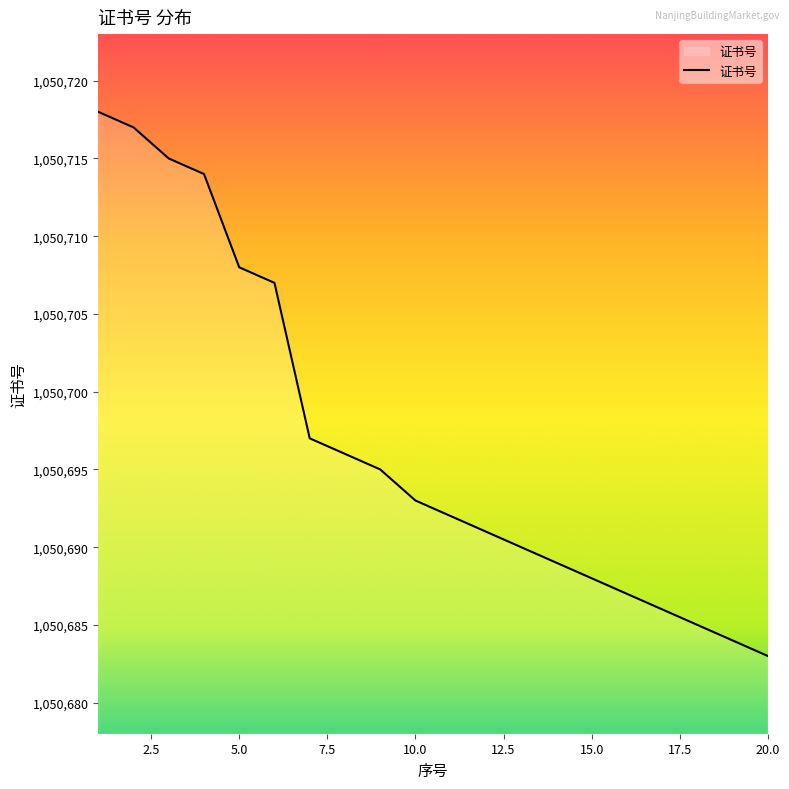

What is the minimum value shown in the chart?

1050683